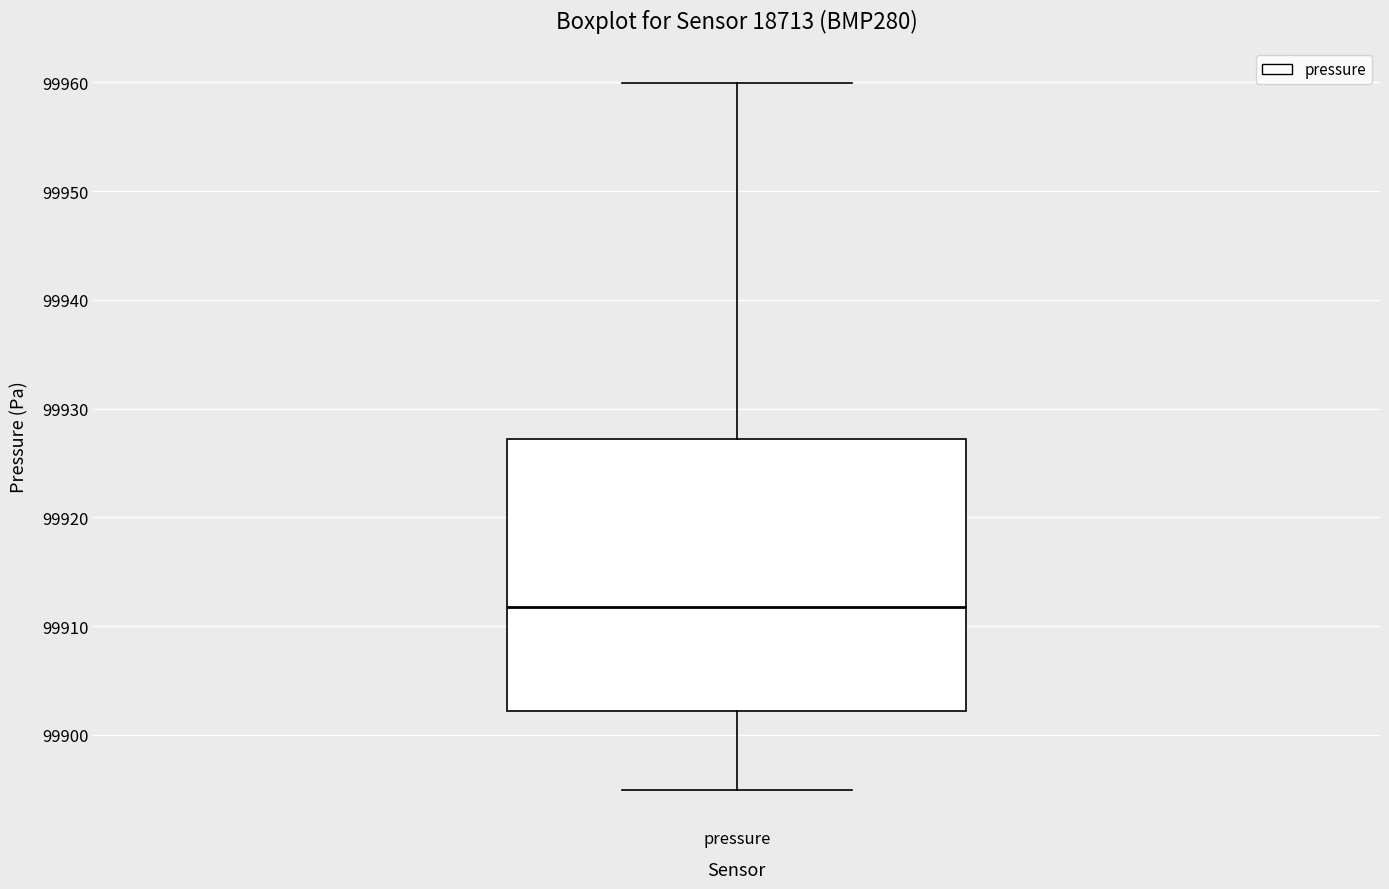

Transcribe this box plot: give where the median line is, the range the box spans, and where the two whiskers end, as read against the y-axis. The values are not printed on the chart, so give them approximately, as read against the axis.

median 99912, box 99902 to 99927, whiskers 99895 to 99960